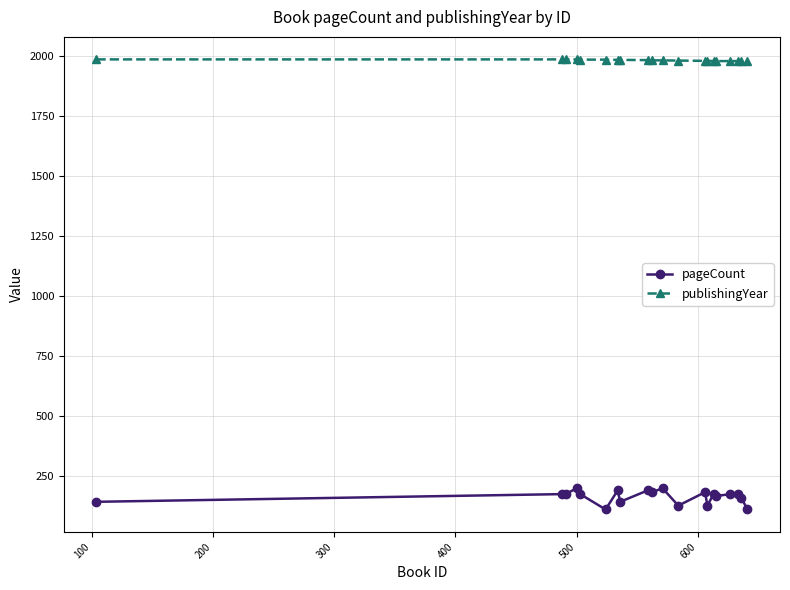

What is the minimum value for publishingYear?

1979